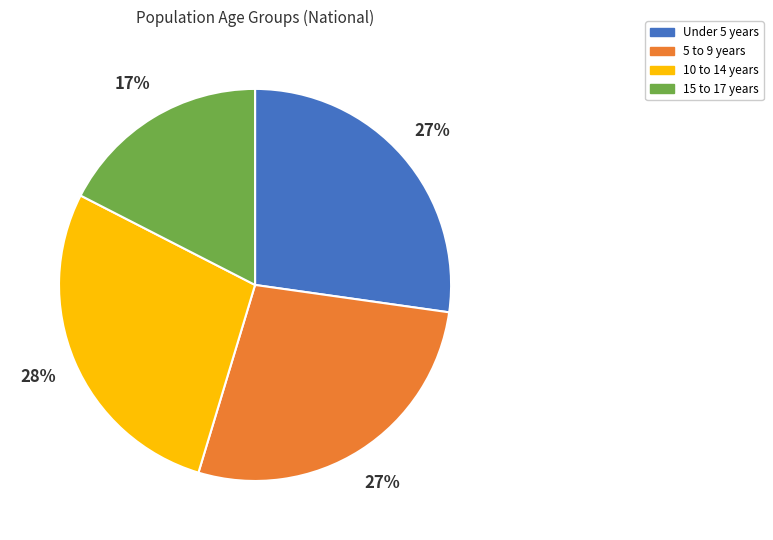

Count the number of slices in the pie.

4